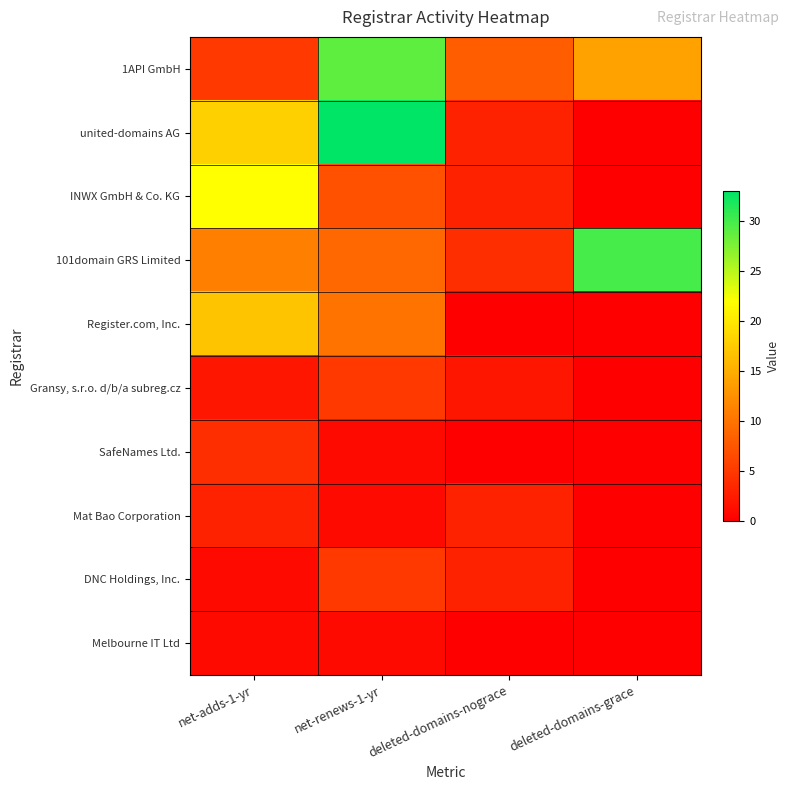

At deleted-domains-nograce, list the series in order from largest to smallest.

1API GmbH, 101domain GRS Limited, united-domains AG, INWX GmbH & Co. KG, Mat Bao Corporation, DNC Holdings, Inc., Gransy, s.r.o. d/b/a subreg.cz, Register.com, Inc., SafeNames Ltd., Melbourne IT Ltd